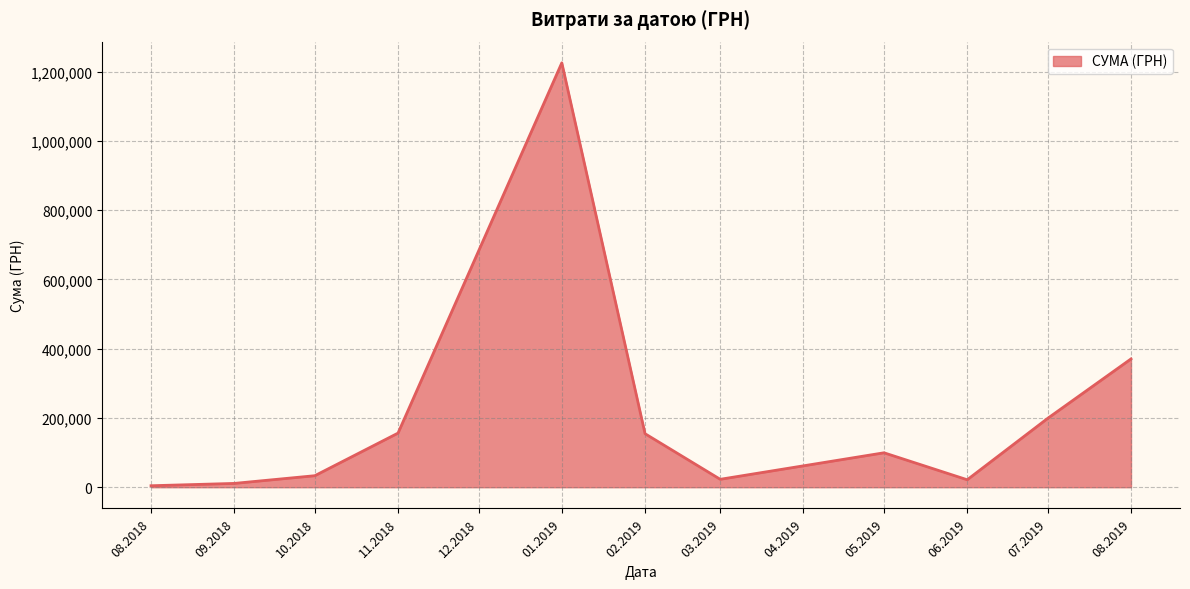

The value at 07.2019 is 287613.2. True or false?

False